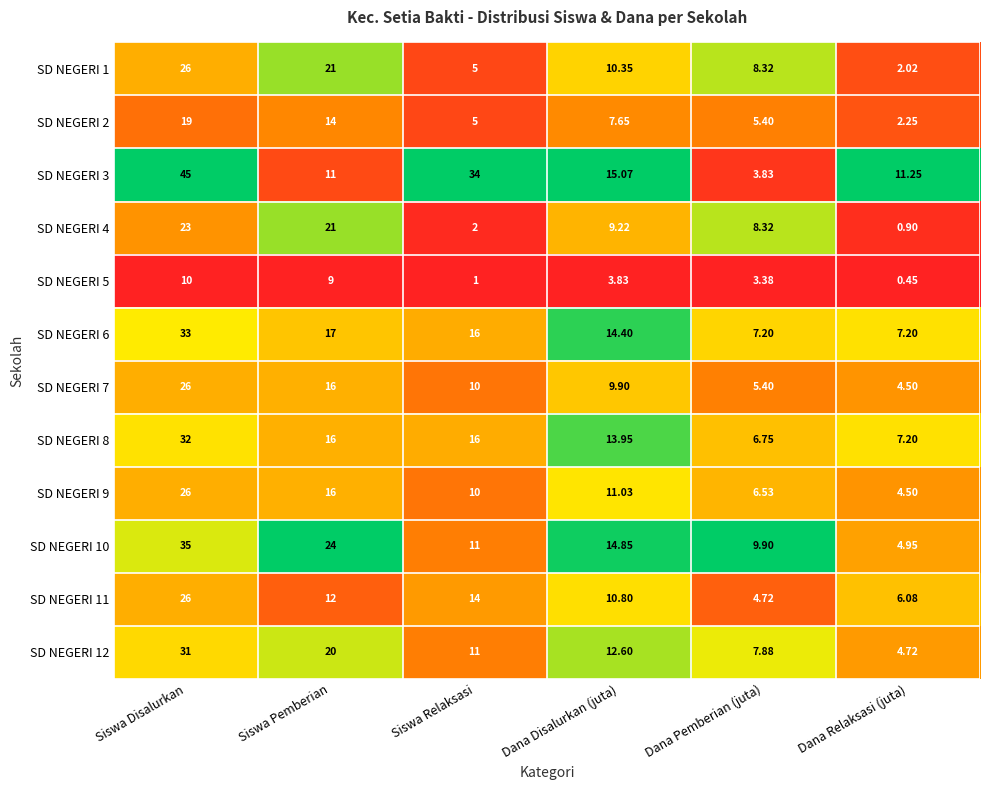

At which category is the sum across all series the highest?

Siswa Disalurkan